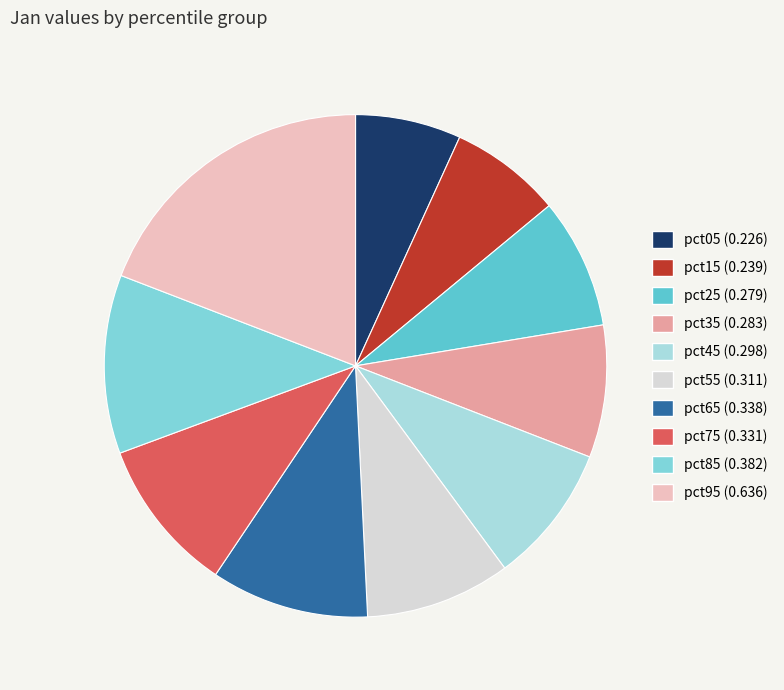

Is there a majority slice in this chart?

No